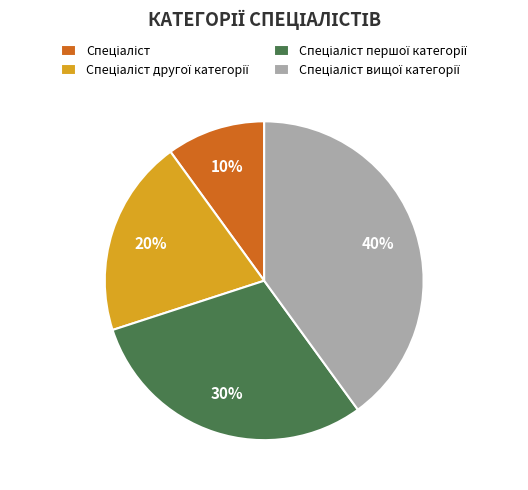

Is there any slice that represents more than half of the pie?

No